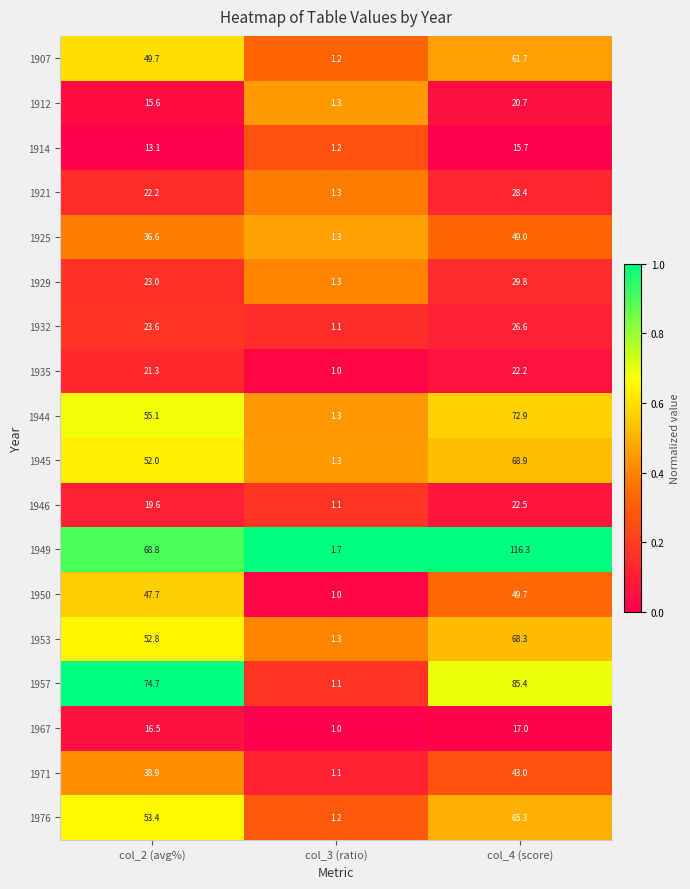

The 1925 series shows 0.5 at col_3 (ratio). True or false?

False